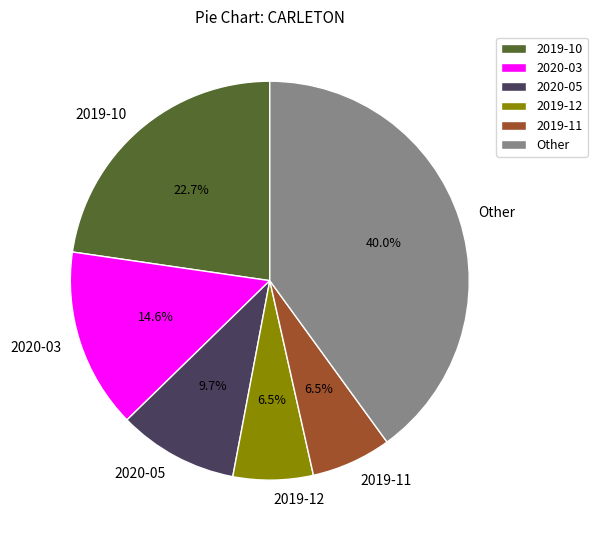

Combined, what portion of the pie is 2019-10 and Other?

62.7%